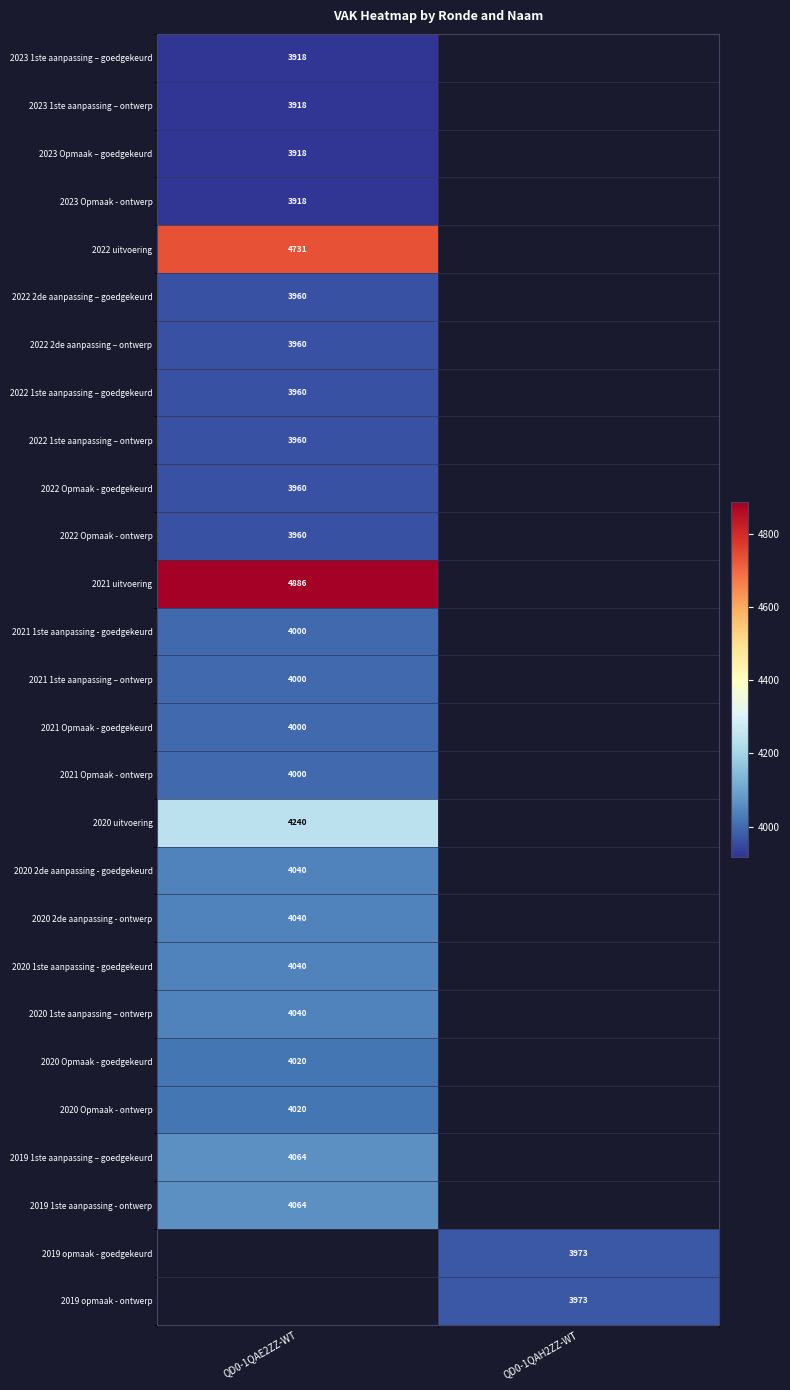

At how many categories does at least one series exceed 4126?

1